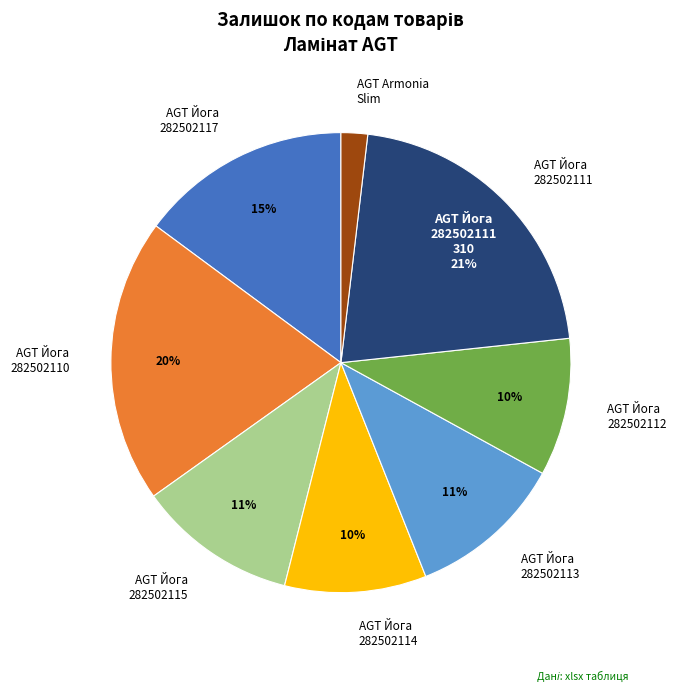

To the nearest percent, what is the difference between the AGT Йога 282502111 and AGT Йога 282502110 slice percentages?

1%